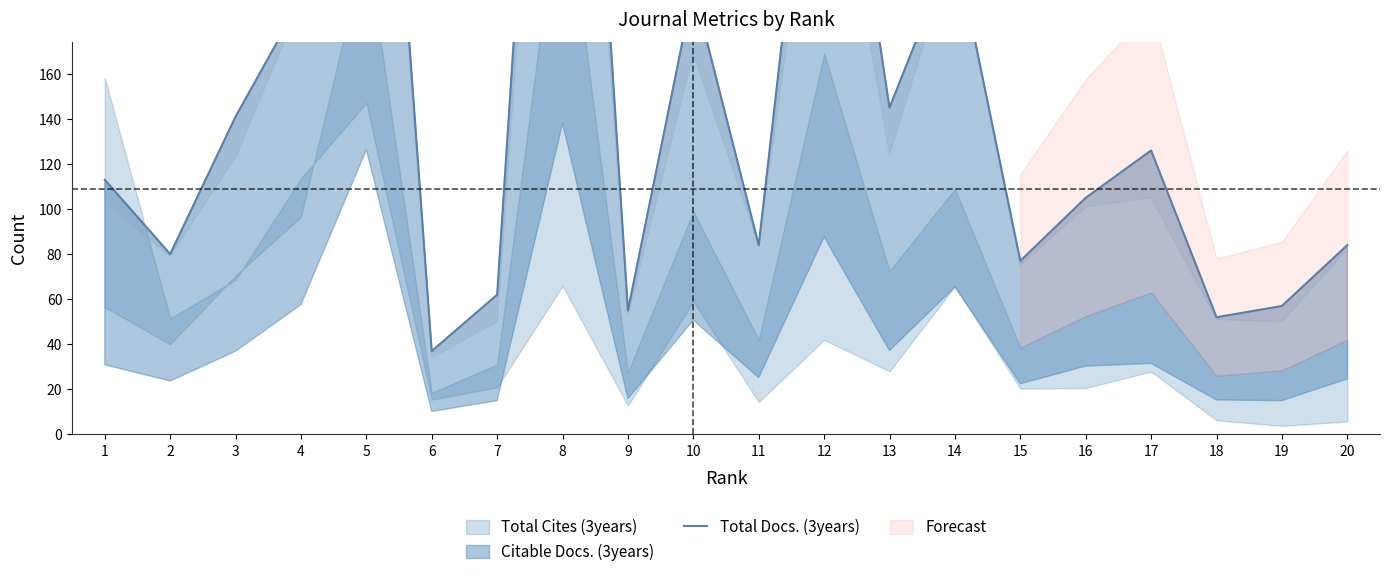

How many lines are shown in the chart?

1